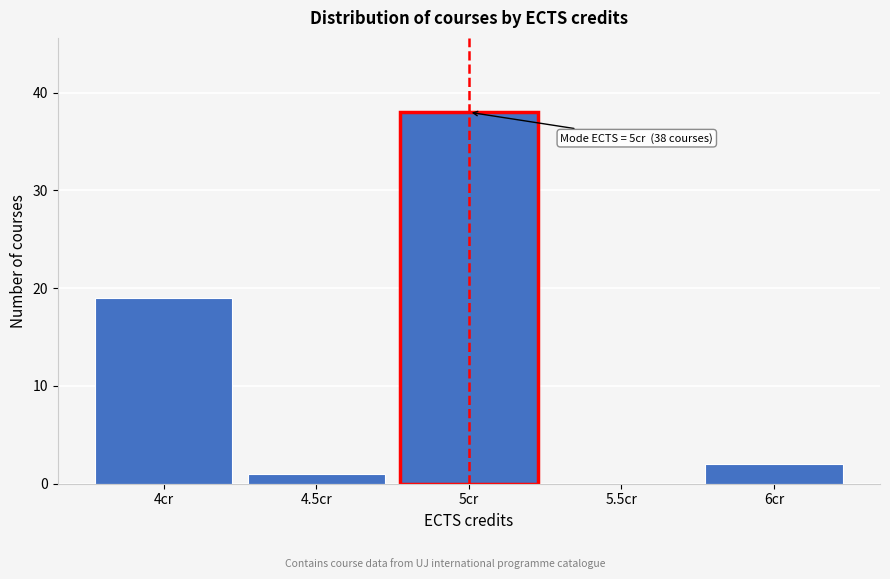

Reading right to left, list all the values displayed in this chart.

6cr=2	5.5cr=0	5cr=38	4.5cr=1	4cr=19